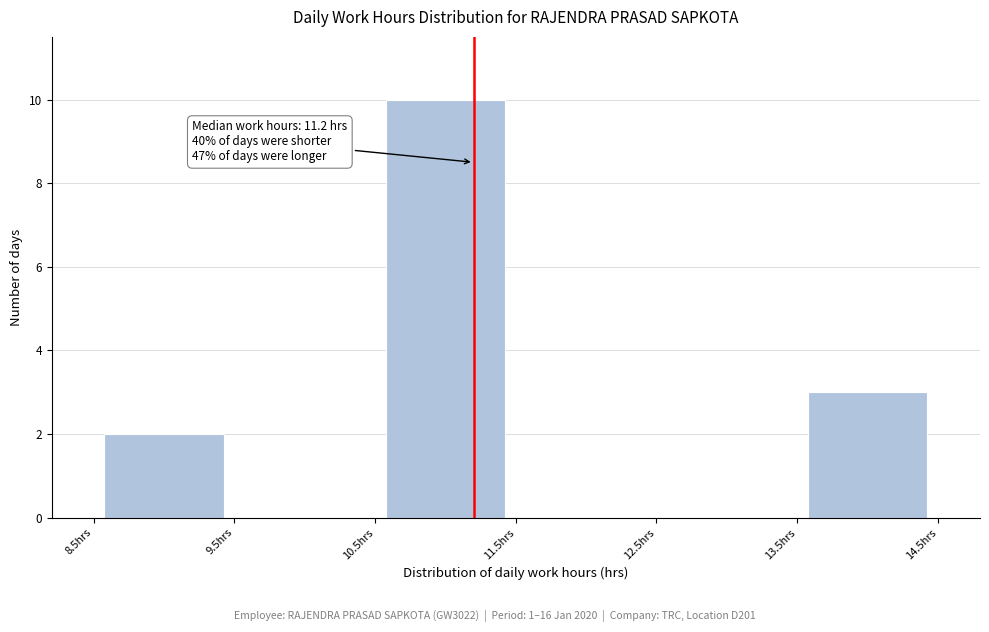

Over which range of the x-axis is the bar tallest?

10.5 to 11.5